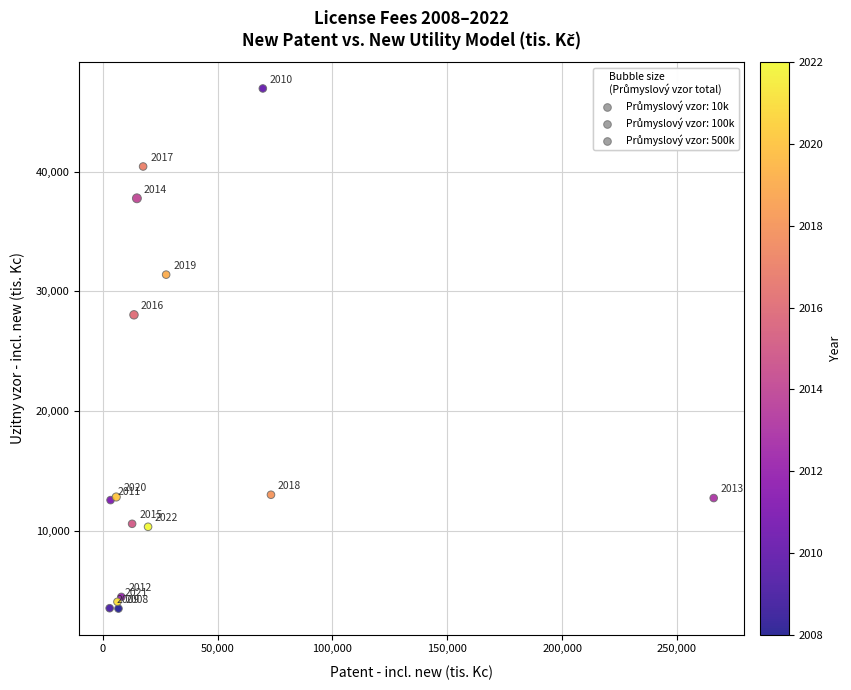

What Y value in the scatter plot is closest to 25220?

28036.0